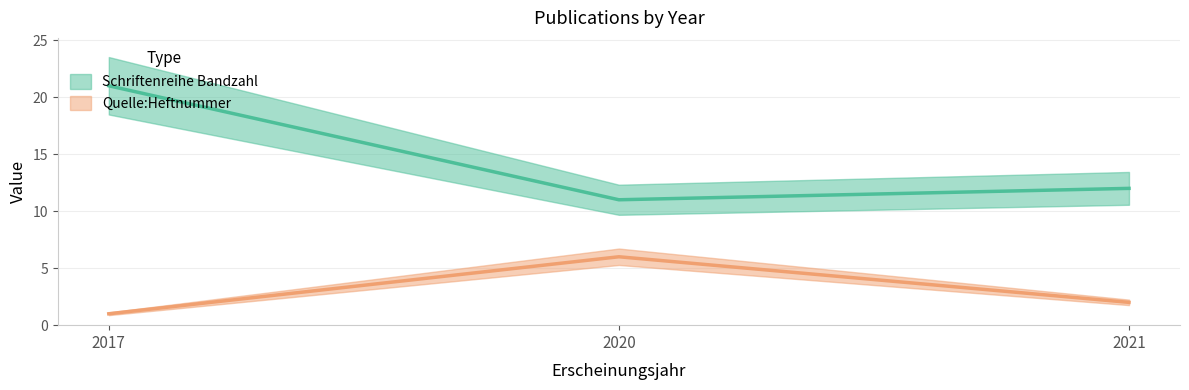

At which label does Schriftenreihe Bandzahl first exceed 2?

2020